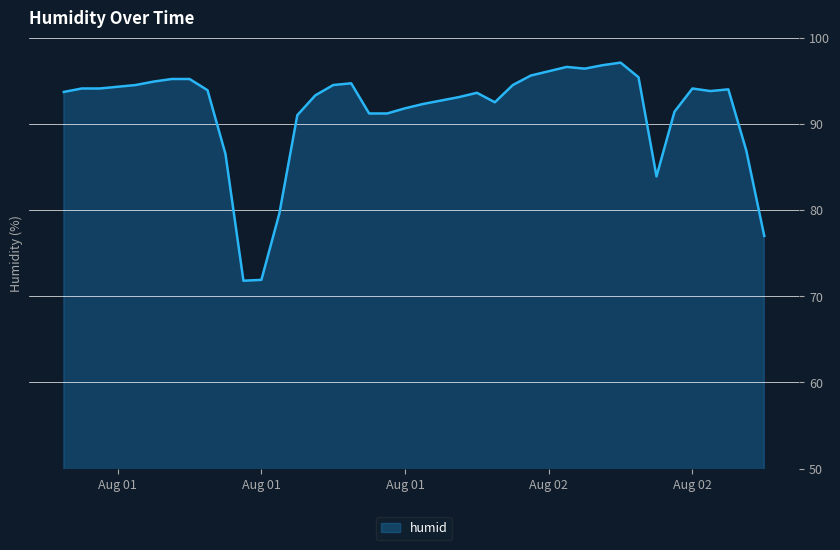

What is the minimum value shown in the chart?

71.8